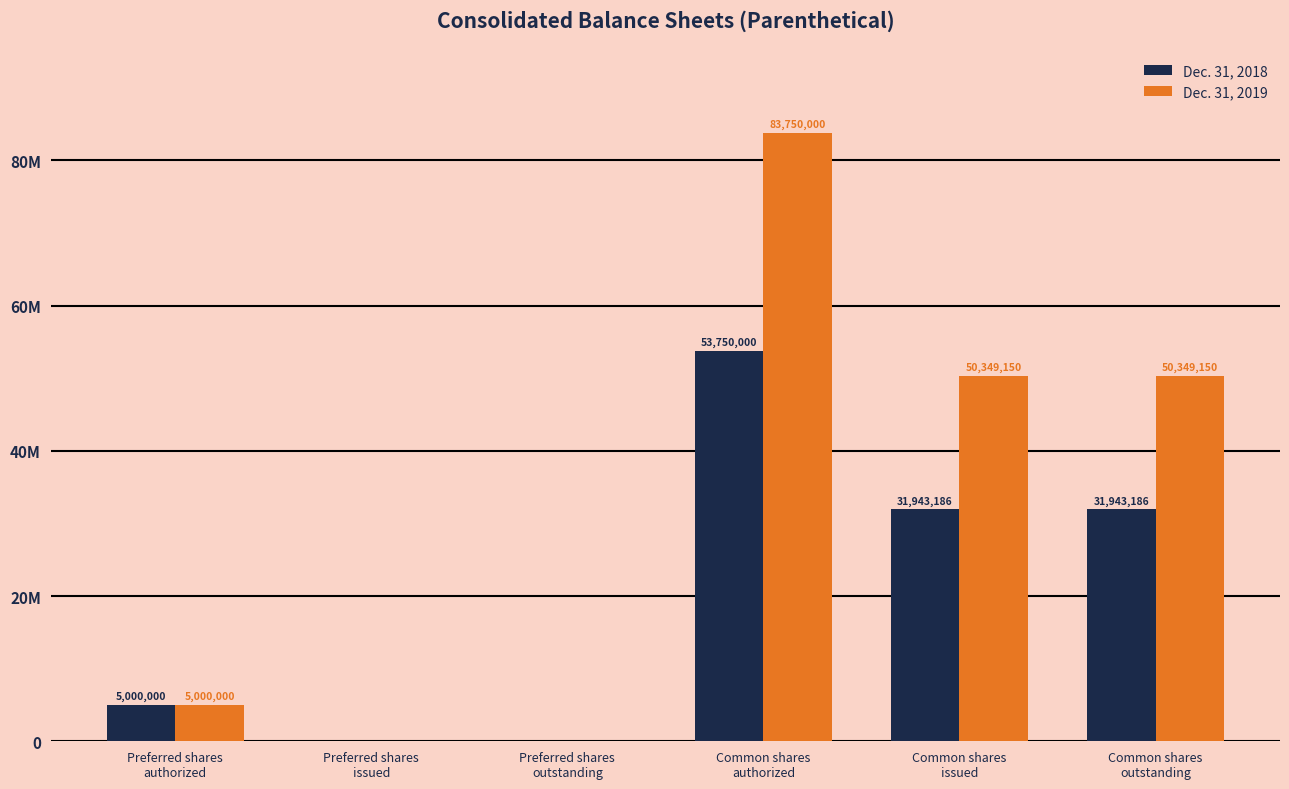

What position from the right is Common shares
outstanding?

1